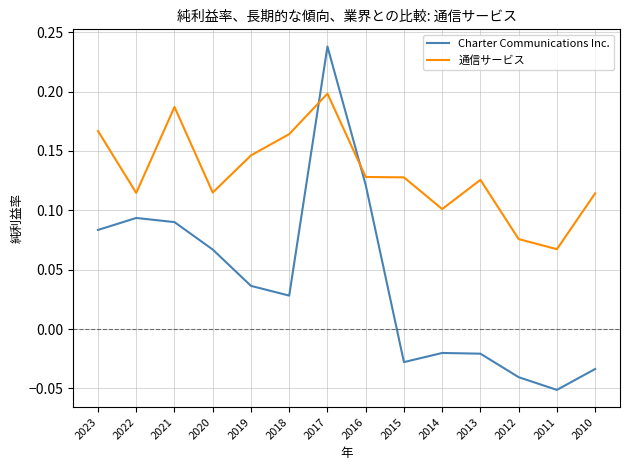

Rank the series by their average value, from highest to lowest.

通信サービス, Charter Communications Inc.